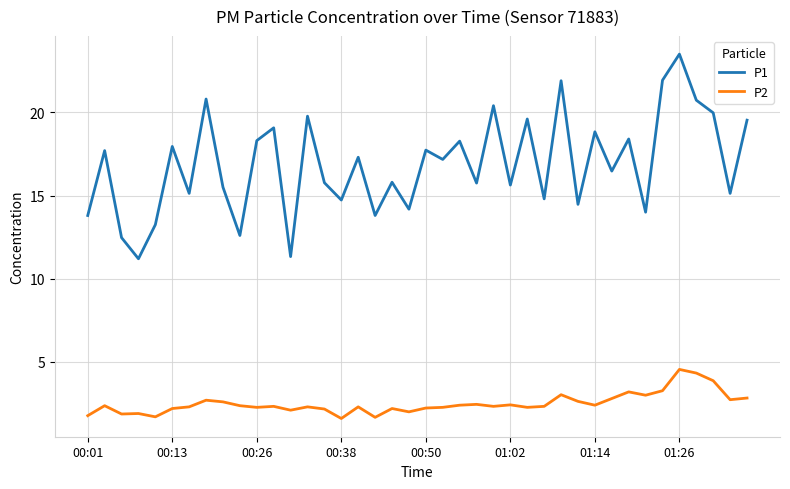

Which series has the largest range (max minus min)?

P1